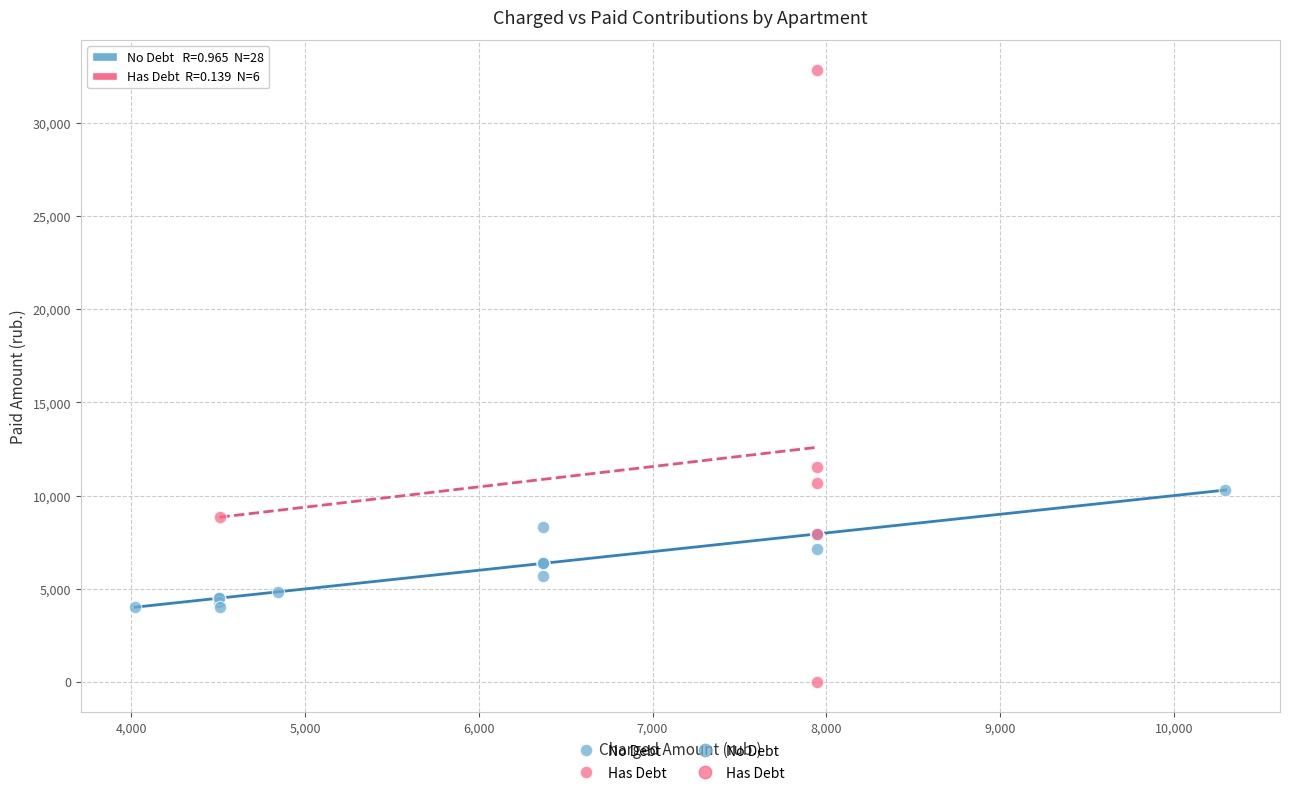

Which series reaches the maximum Y coordinate?

Has Debt